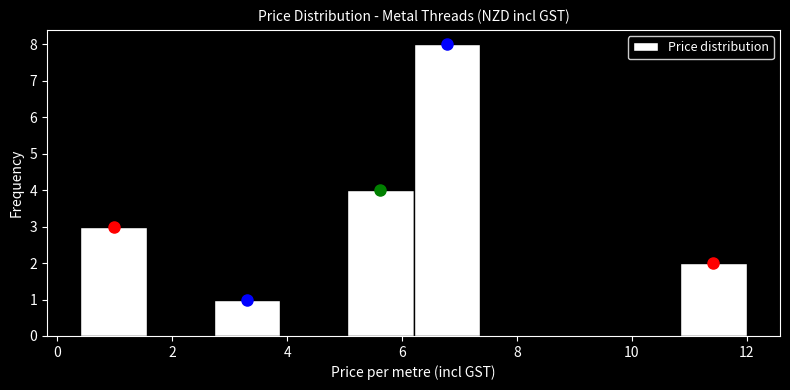

Reading left to right, list every bar in this chart as the range it spans on the x-axis followed by its height. Neither the bar edges nor the heights are printed on the chart, so give them approximately, as read against the axes.

0.40 to 1.56: 3
1.56 to 2.72: 0
2.72 to 3.88: 1
3.88 to 5.04: 0
5.04 to 6.20: 4
6.20 to 7.36: 8
7.36 to 8.52: 0
8.52 to 9.68: 0
9.68 to 10.84: 0
10.84 to 12.00: 2